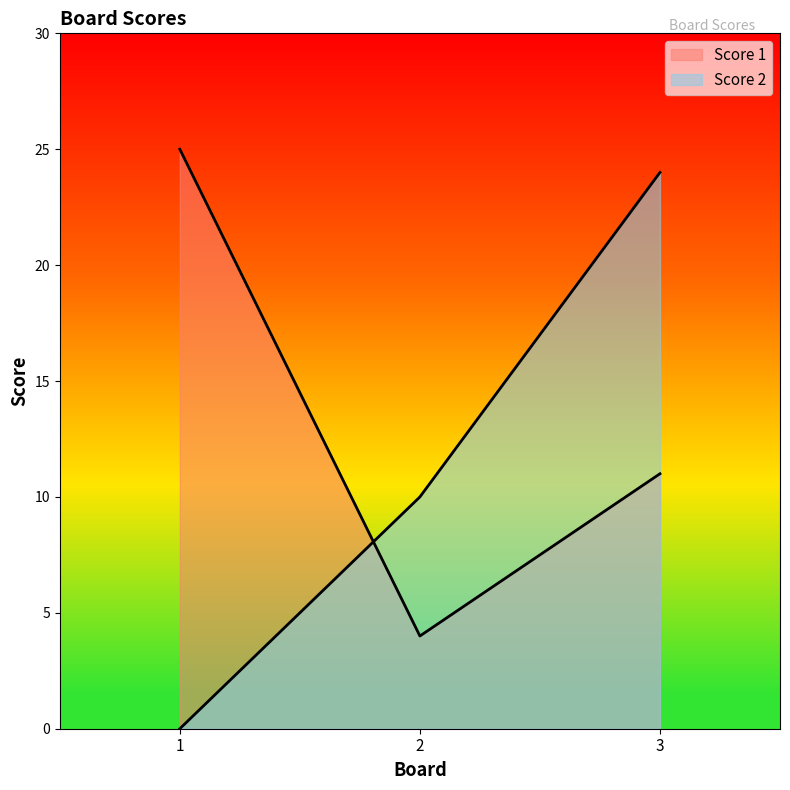

What is the total value across all series at 3?

35